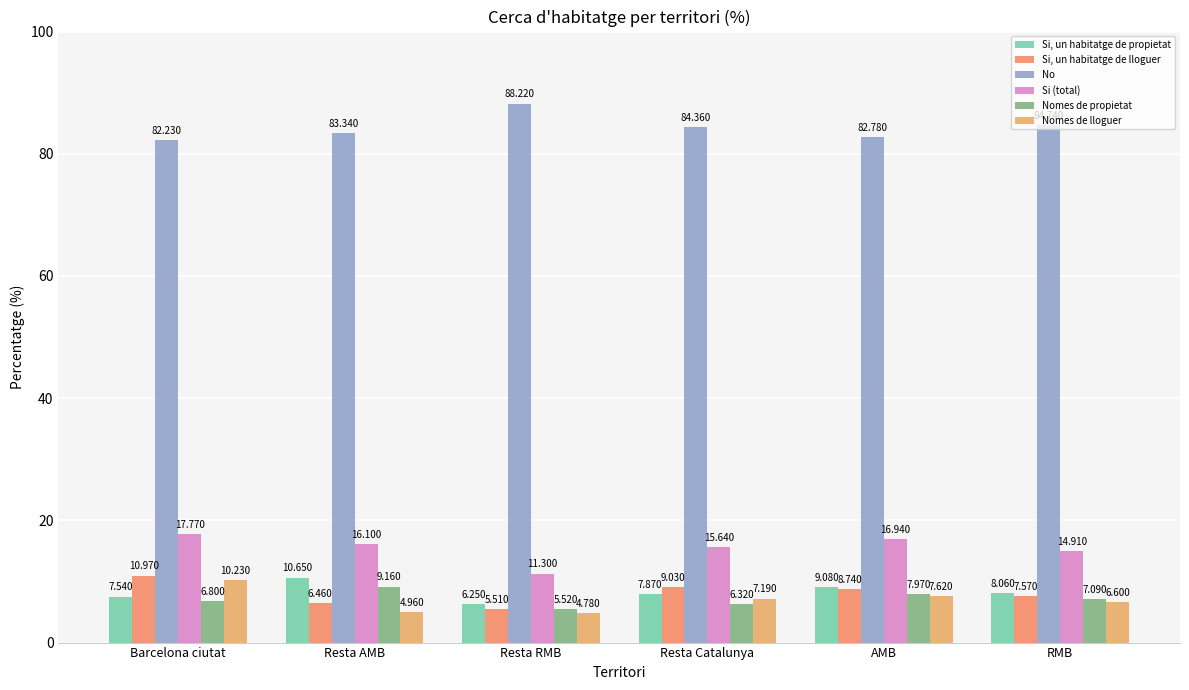

What are all the series names shown in the legend?

Si, un habitatge de propietat, Si, un habitatge de lloguer, No, Si (total), Nomes de propietat, Nomes de lloguer